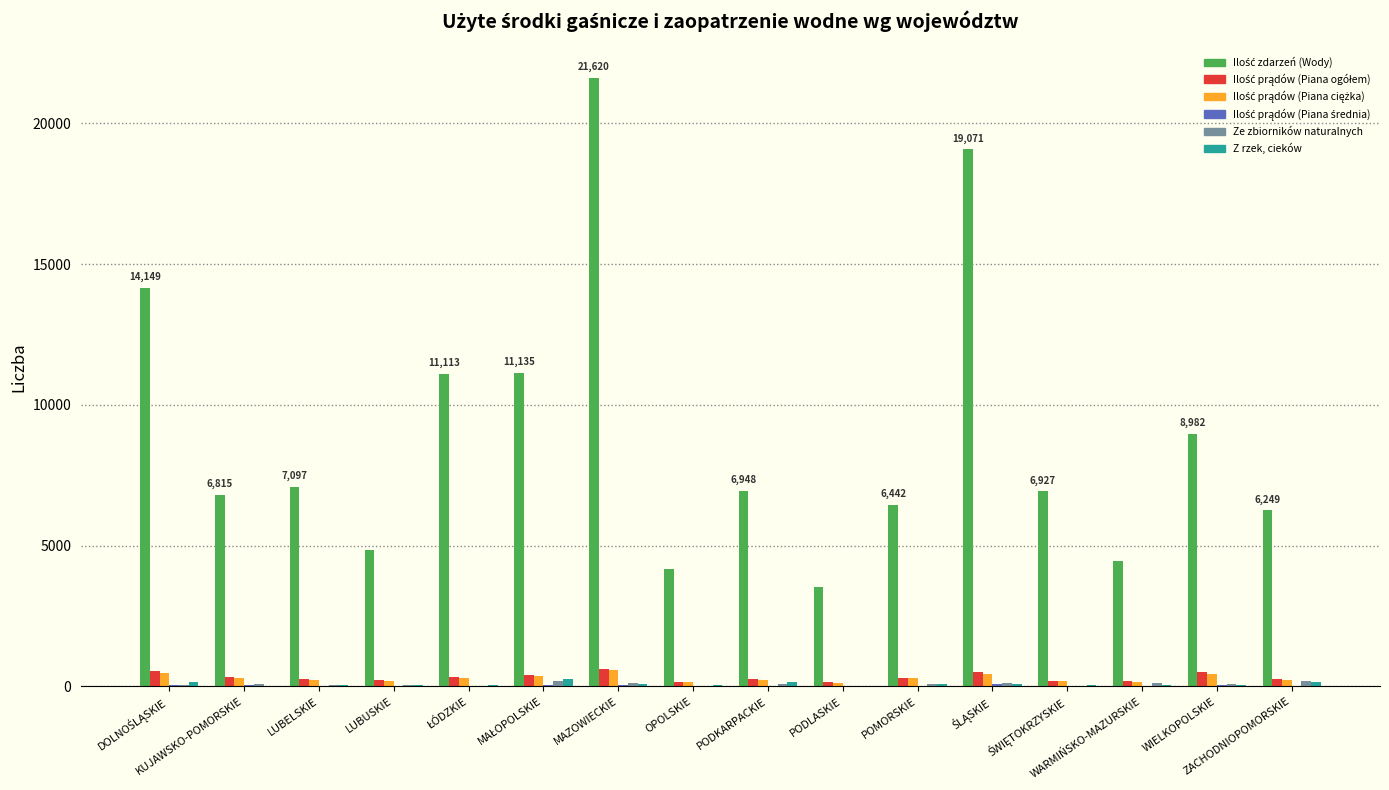

What is the difference between the Ilość prądów (Piana średnia) values at PODKARPACKIE and MAZOWIECKIE?

7